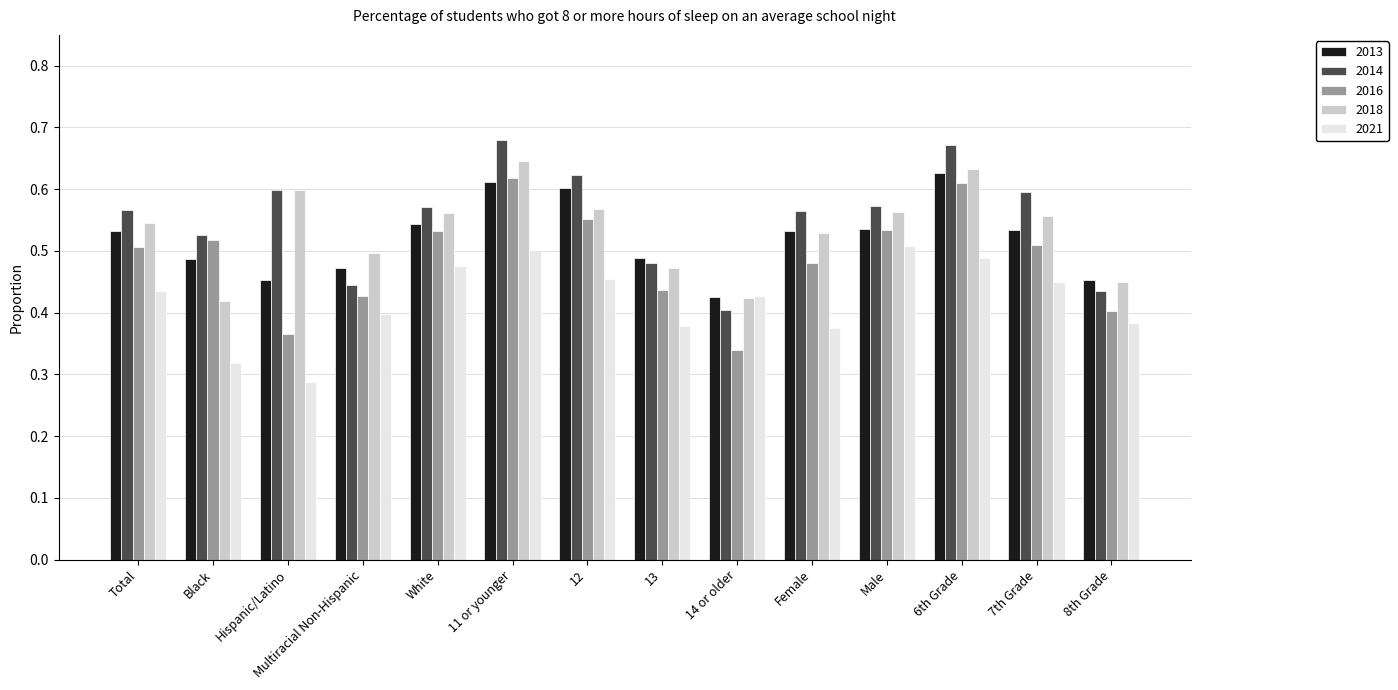

At White, list the series in order from smallest to largest.

2021, 2016, 2013, 2018, 2014